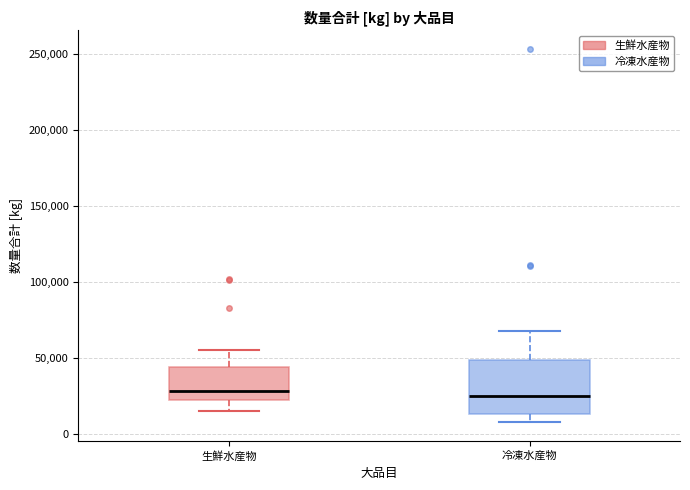

Comparing the boxes themselves (not the whiskers), which one is the tallest?

冷凍水産物